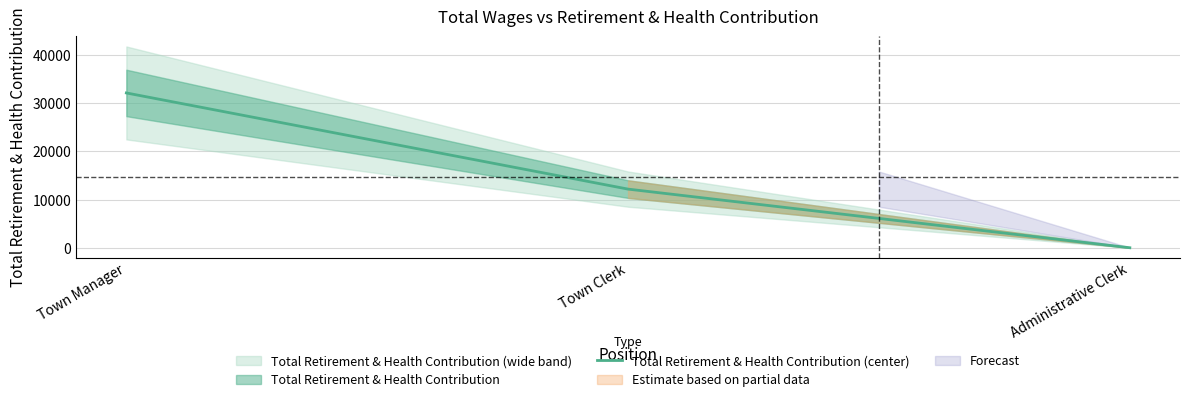

What is the sum of all values?

44294